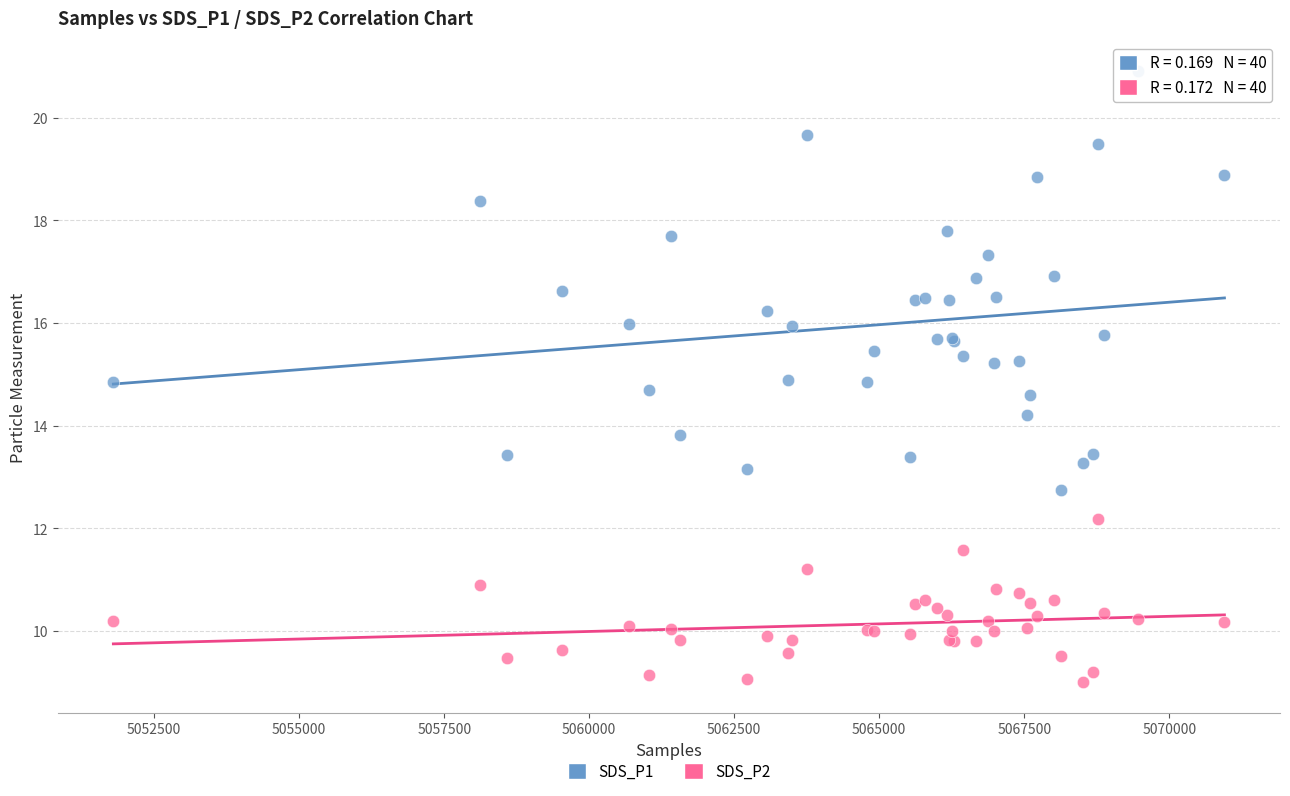

Which series contains the lowest Y value?

SDS_P2